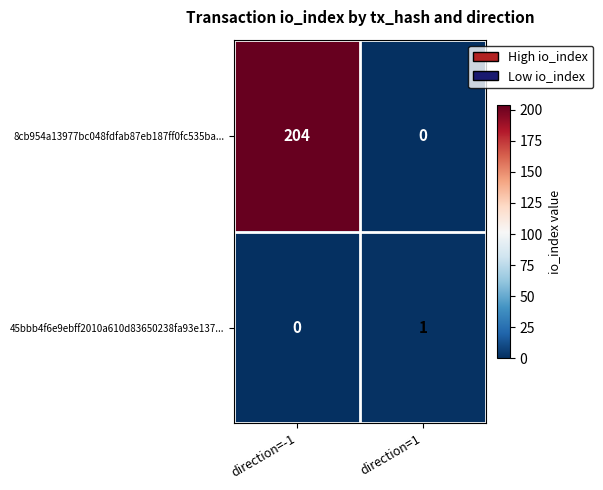

The 8cb954a13977bc048fdfab87eb187ff0fc535ba... series shows 0 at direction=1. True or false?

True